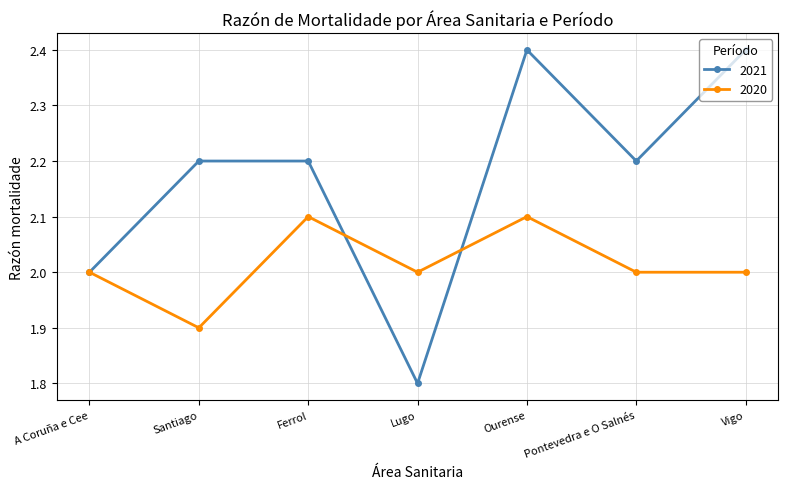

The 2021 series shows 1.4 at Santiago. True or false?

False